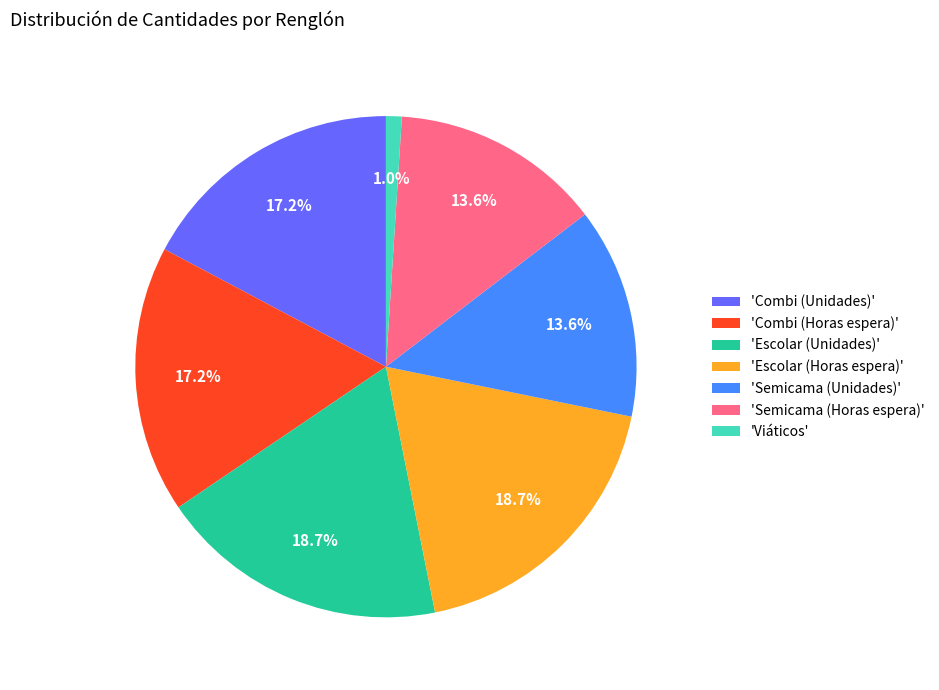

What is the smallest slice in the pie chart?

'Viáticos'